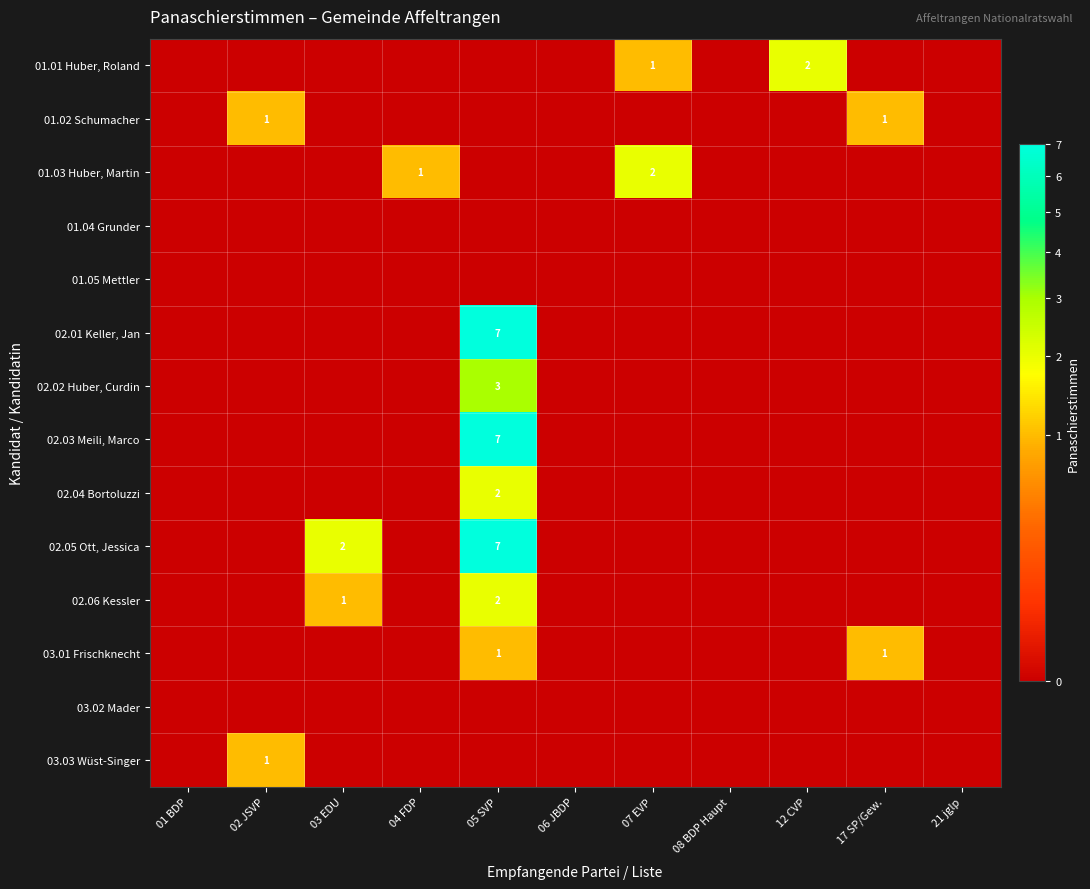

Count the number of categories in the chart.

11